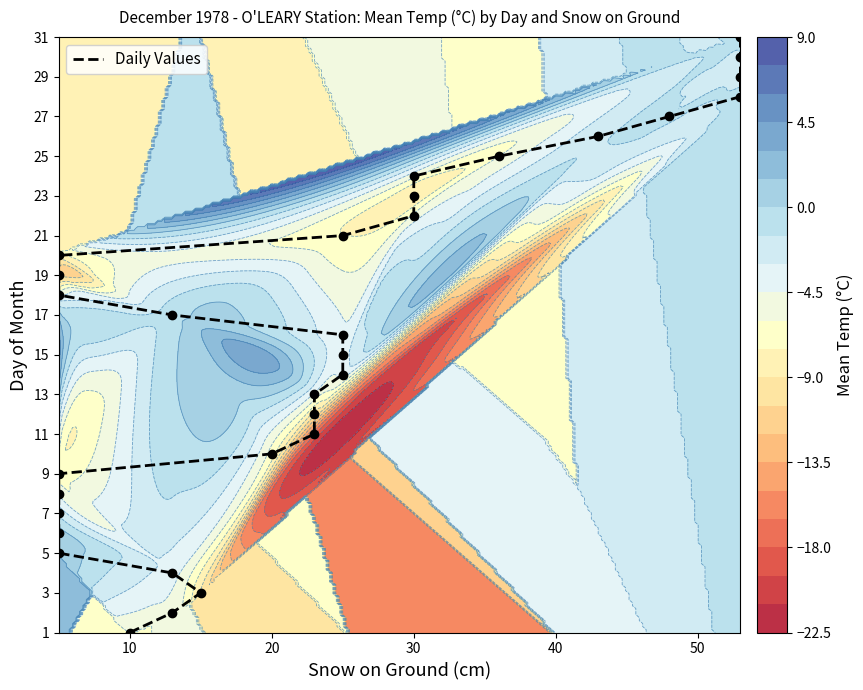

The chart shows a value of 44 at 25. True or false?

False